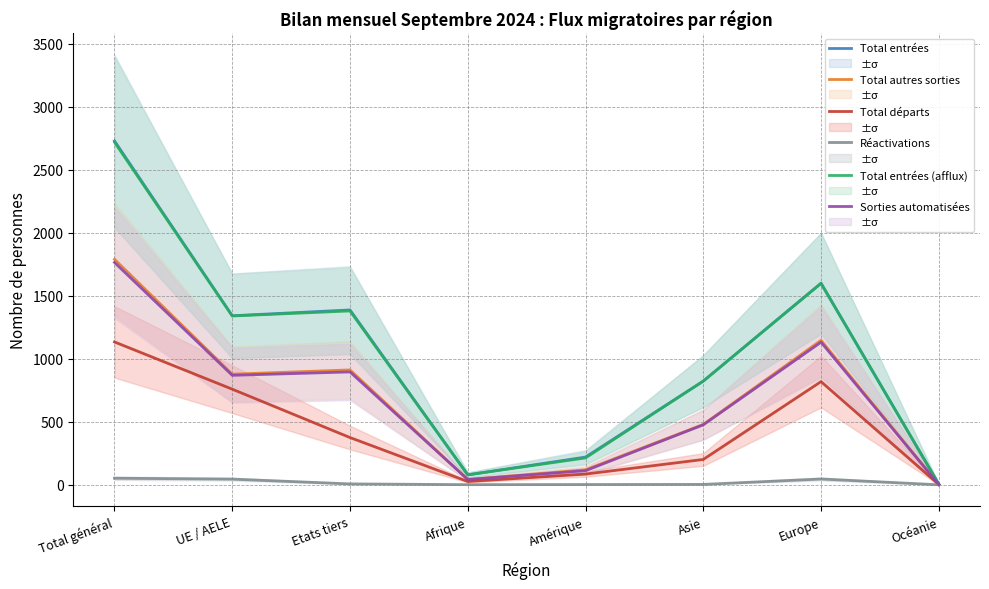

What is the value of the Total autres sorties point at the 7th from the left?

1147